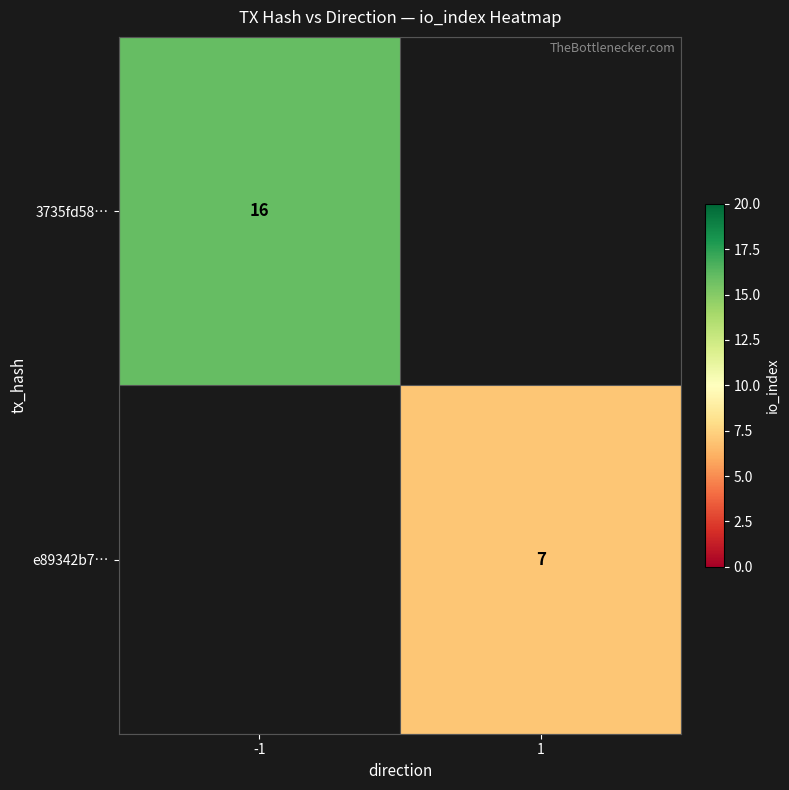

Is the value of e89342b7… at 1 greater than the value of 3735fd58… at -1?

No